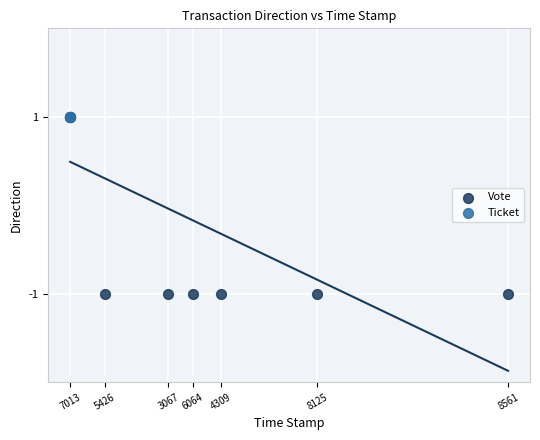

Which series contains the highest Y value?

Ticket